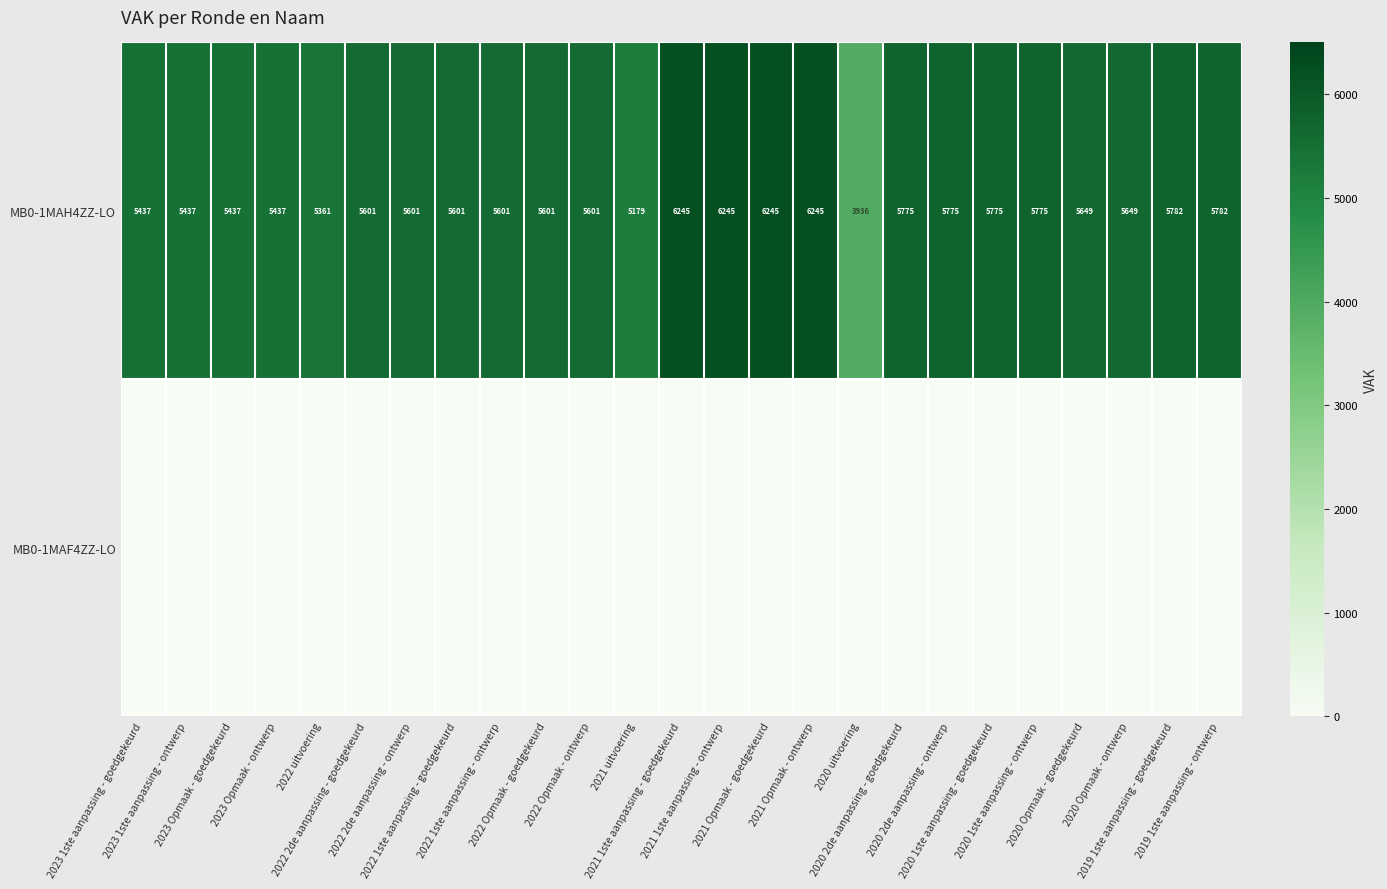

What is the difference between the maximum and minimum values in the MB0-1MAH4ZZ-LO series?

2309